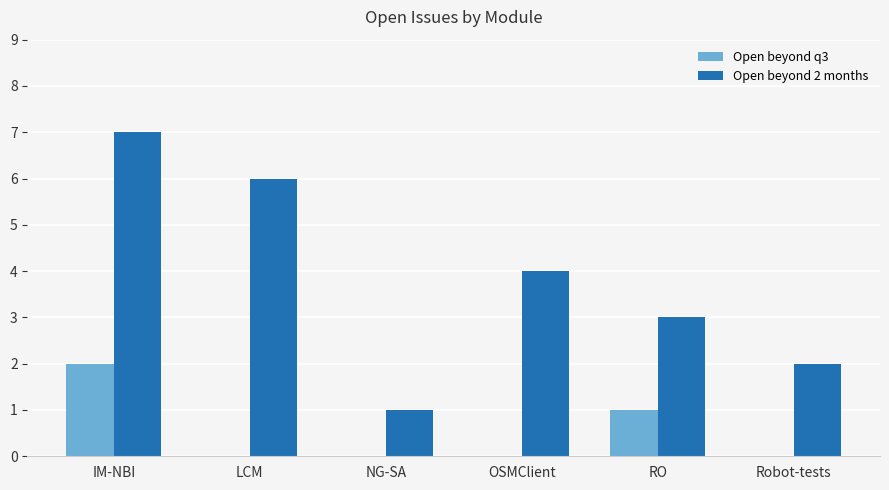

The value of Open beyond 2 months at OSMClient is 4. True or false?

True